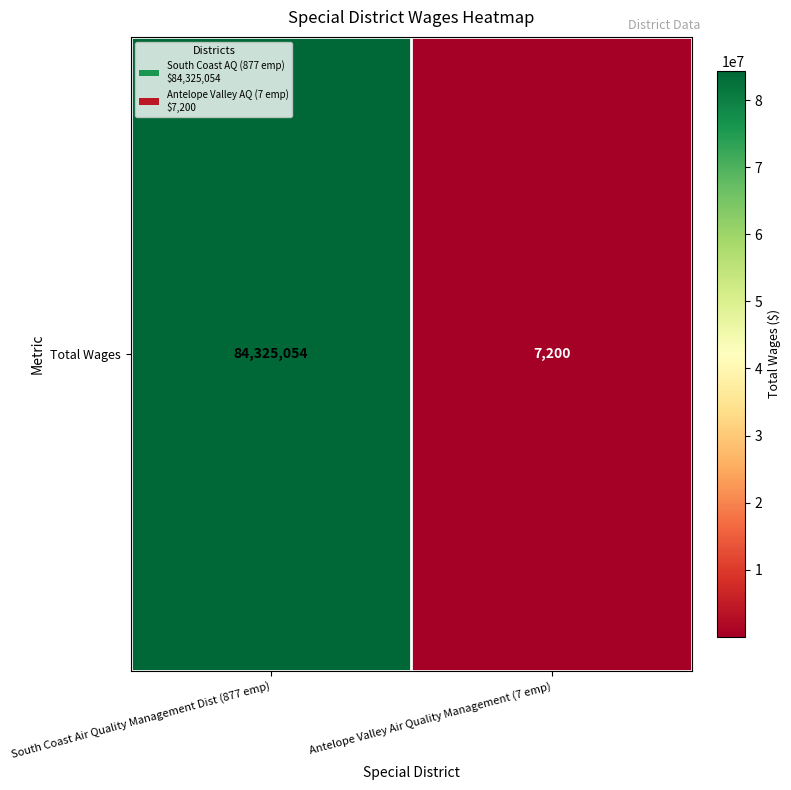

List the labels in order of value, smallest first.

Antelope Valley Air Quality Management (7 emp), South Coast Air Quality Management Dist (877 emp)